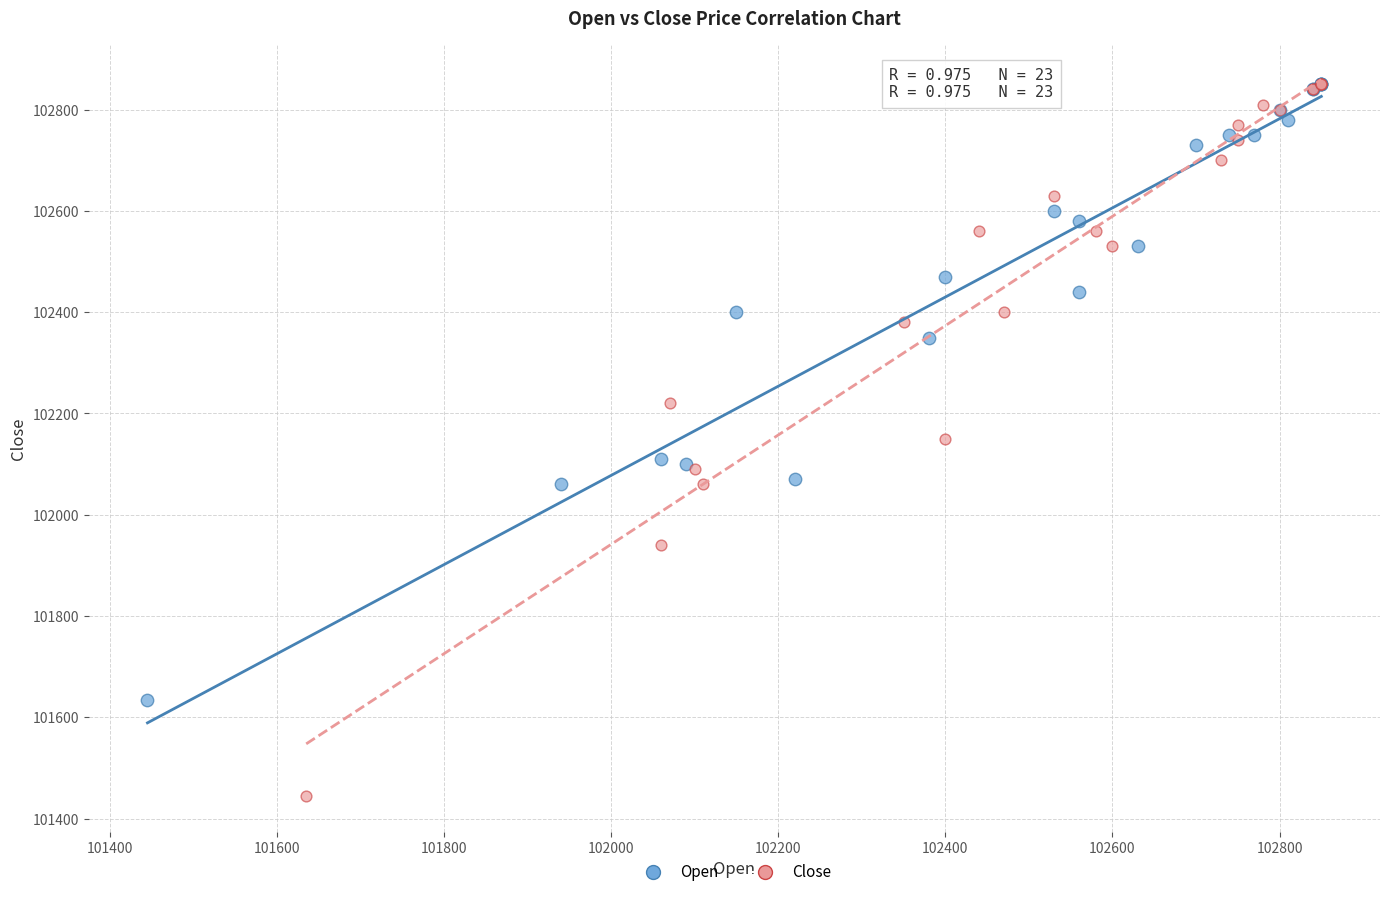

Which series contains the lowest Y value?

Close